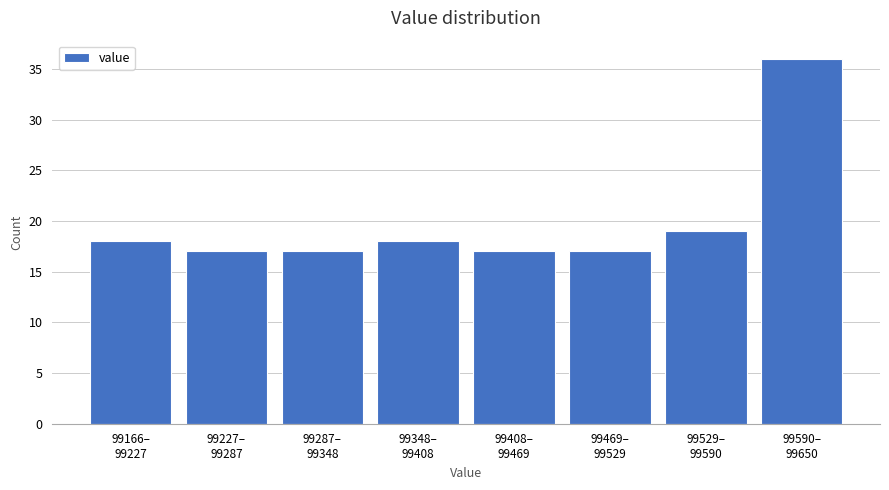

Reading left to right, list all the values displayed in this chart.

18	17	17	18	17	17	19	36